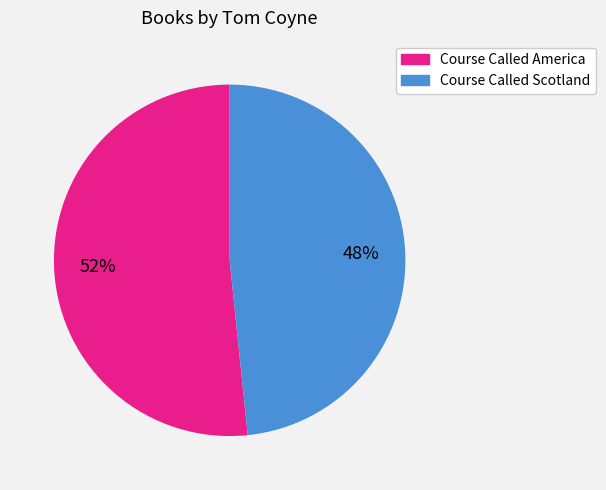

Between Course Called Scotland and Course Called America, which is larger?

Course Called America